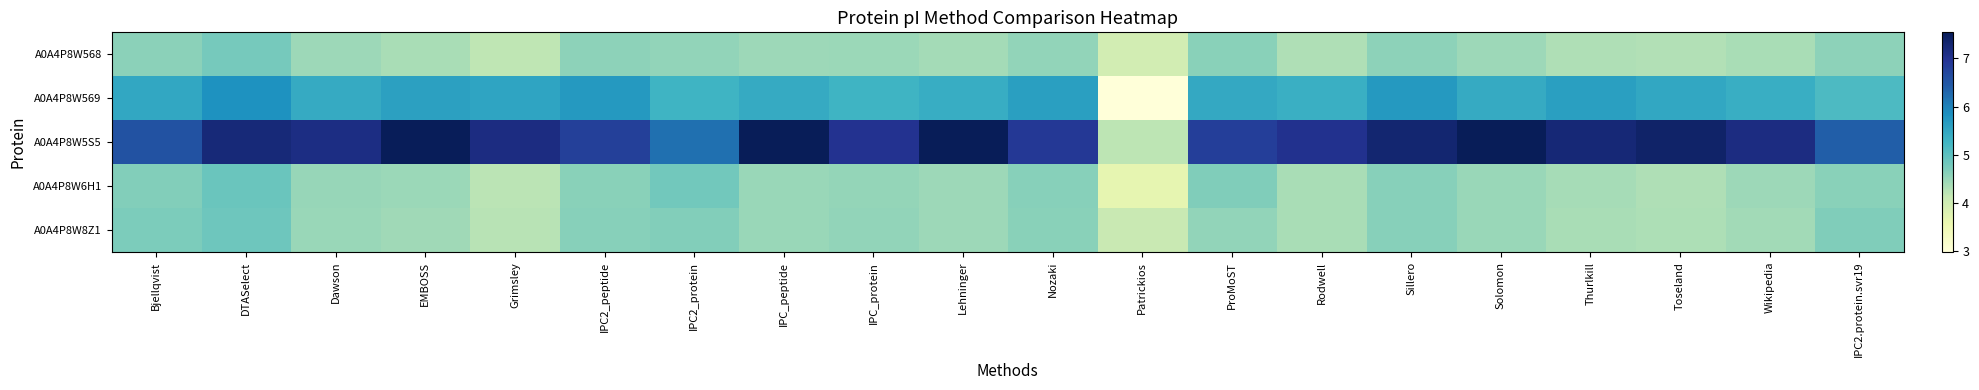

At how many categories does at least one series exceed 6?

19